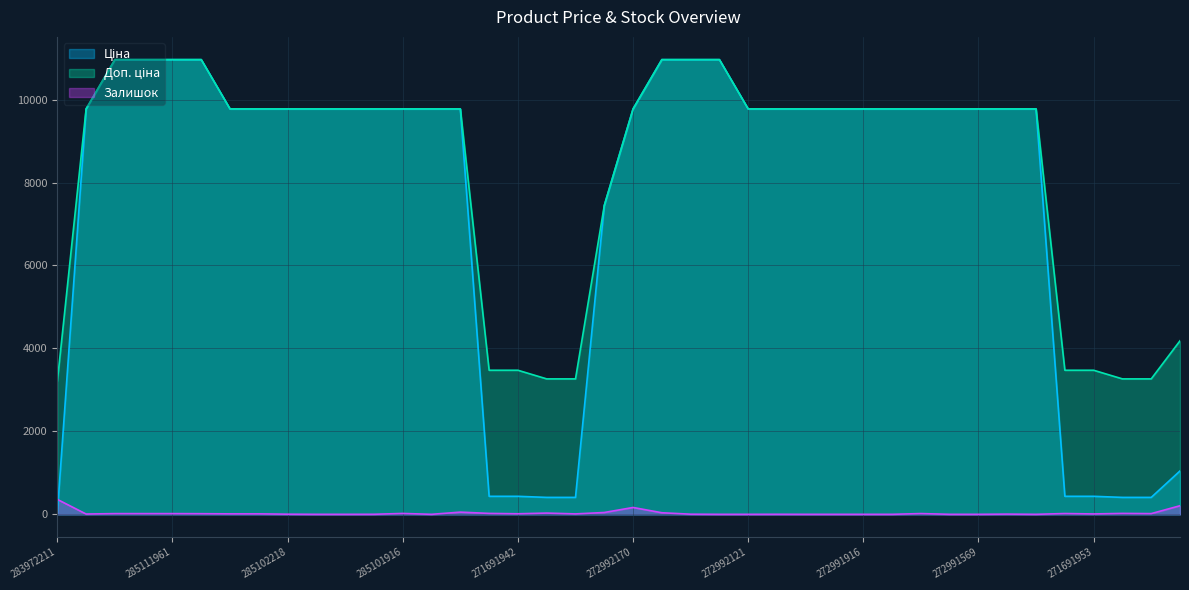

True or false: Доп. ціна and Ціна intersect in this chart.

False